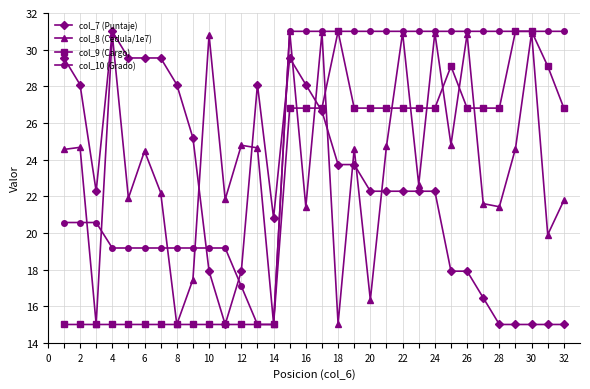

True or false: col_7 (Puntaje) and col_10 (Grado) cross at least once.

True